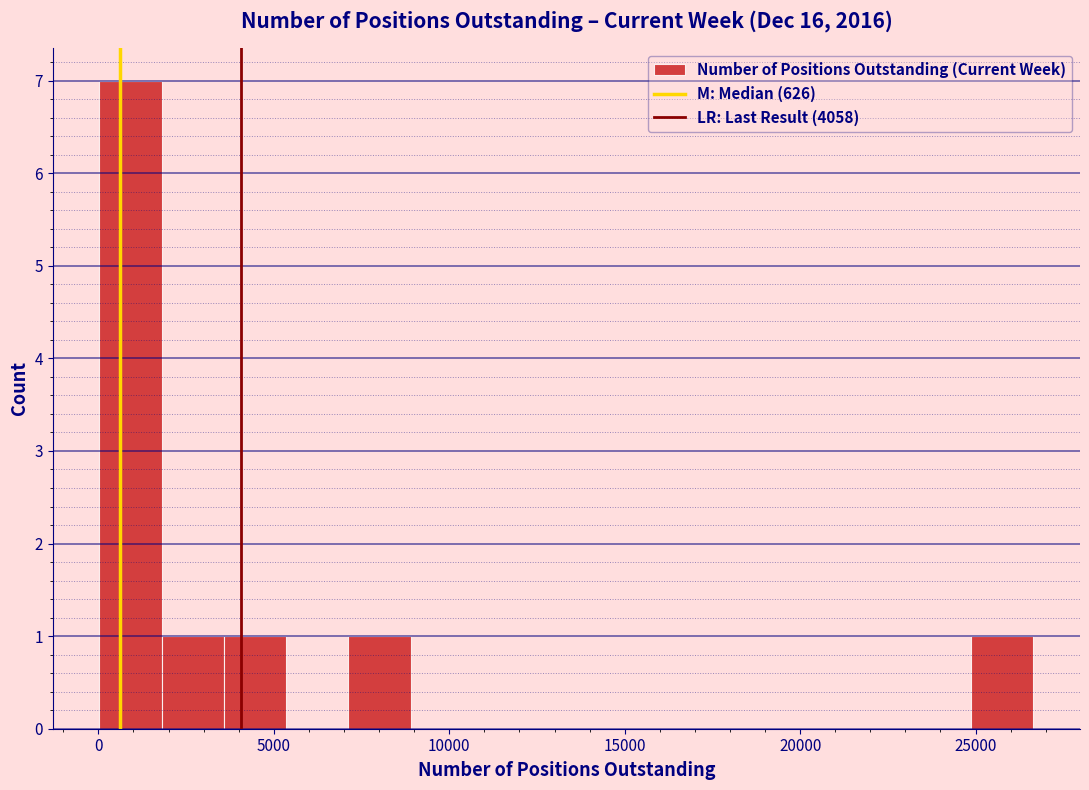

Read against the x-axis, roughly where is the centre of the tallest bar?

1000